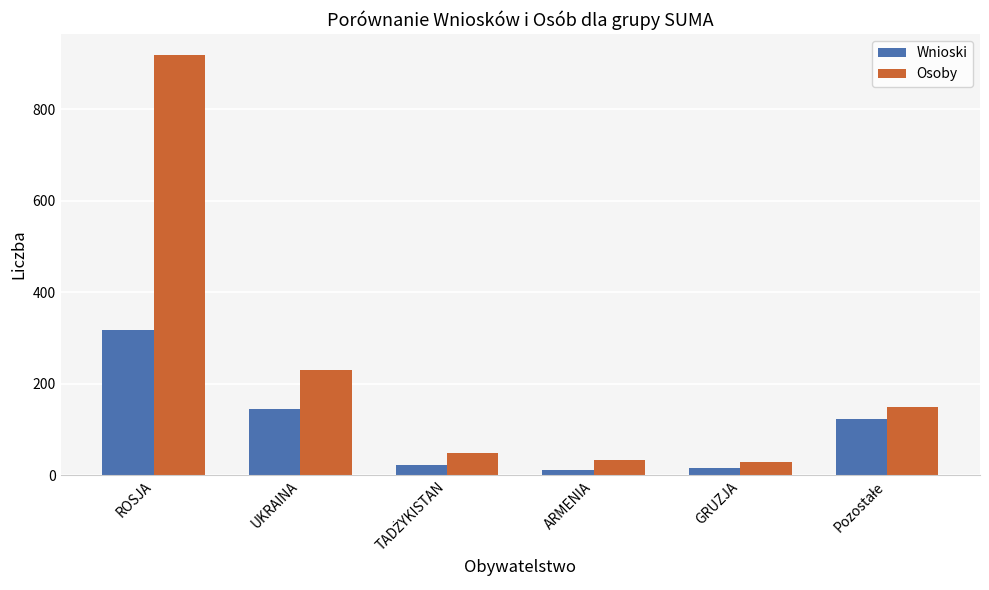

Rank the series by their average value, from lowest to highest.

Wnioski, Osoby